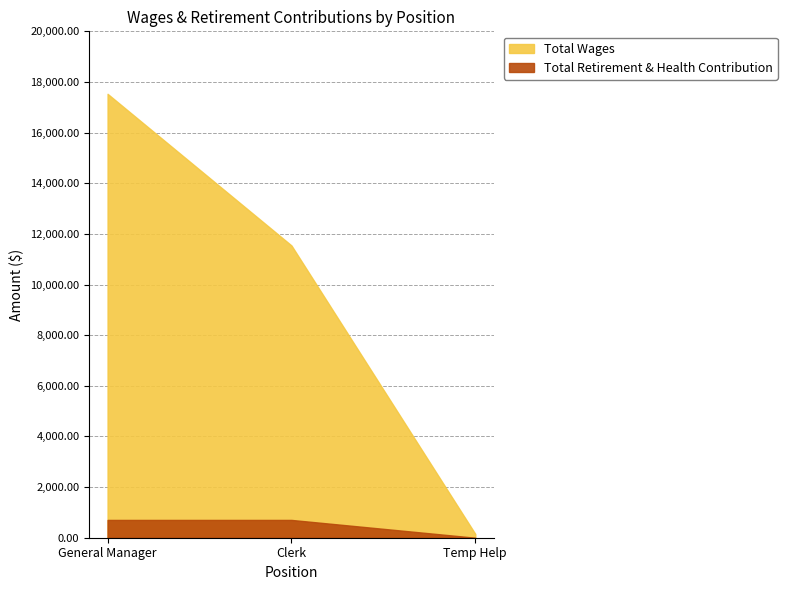

True or false: Total Wages has a value of 31206 at General Manager.

False